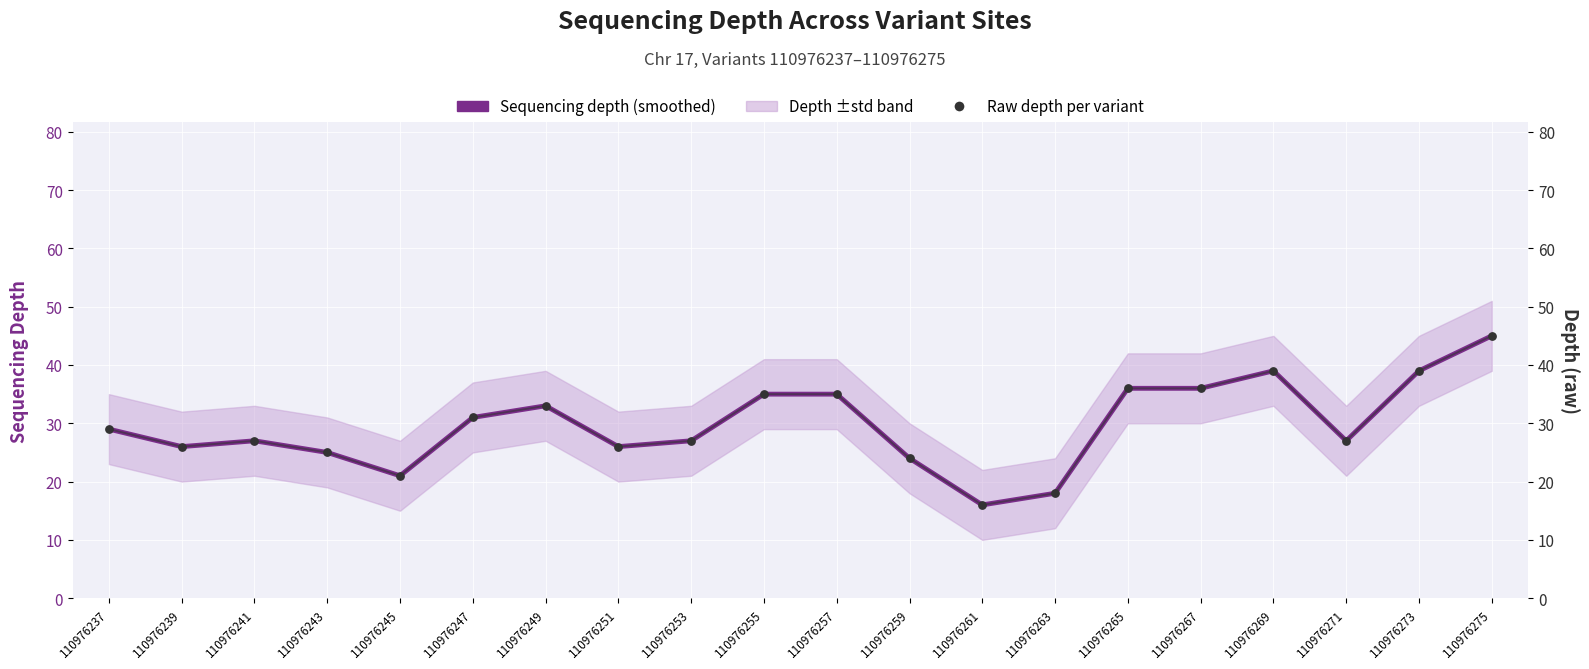

Which series contains the lowest Y value?

Sequencing depth (smoothed)